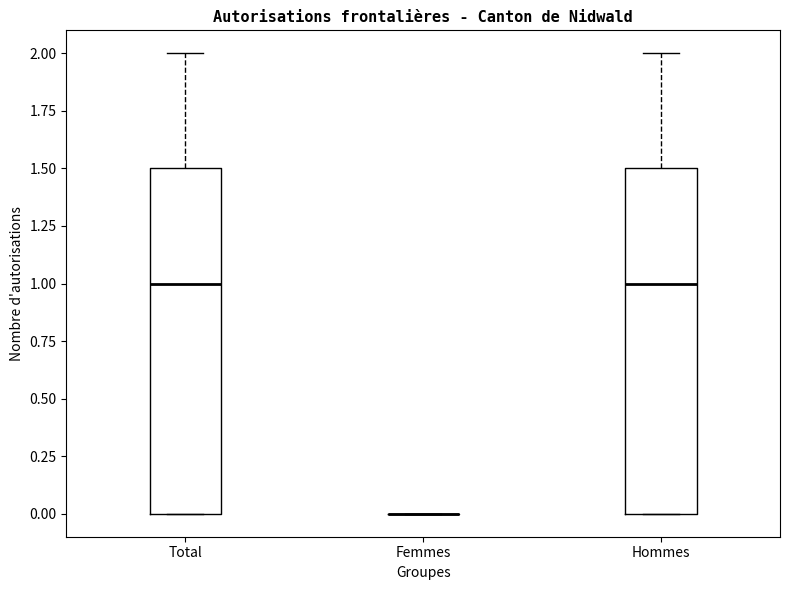

Reading left to right, read every box against the y-axis: the position of its median line, the range the box covers, and the ends of its whiskers. The values are not printed on the chart, so give them approximately, as read against the axis.

Total: median 1.0, box 0.0 to 1.5, whiskers 0.0 to 2.0
Femmes: box collapsed to a line at 0.0, whiskers 0.0 to 0.0
Hommes: median 1.0, box 0.0 to 1.5, whiskers 0.0 to 2.0